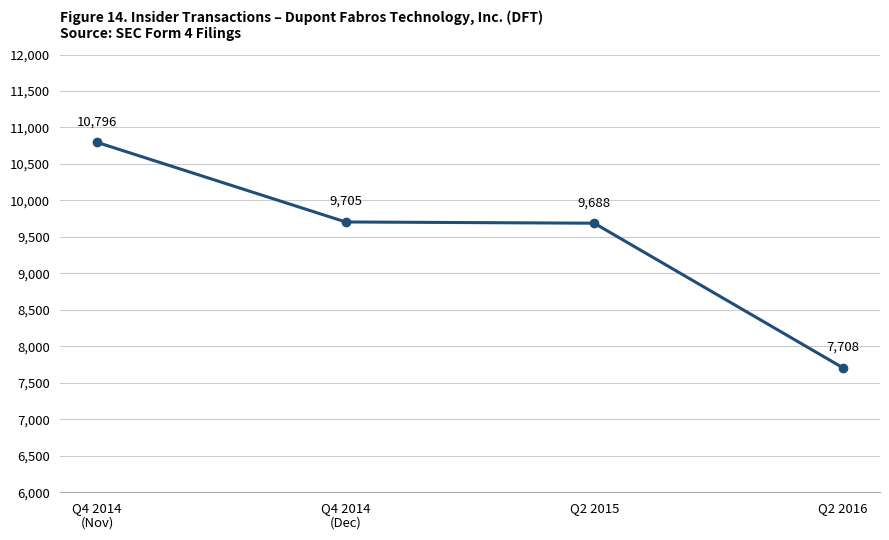

What is the sum of the values at Q2 2015 and Q2 2016?

17396